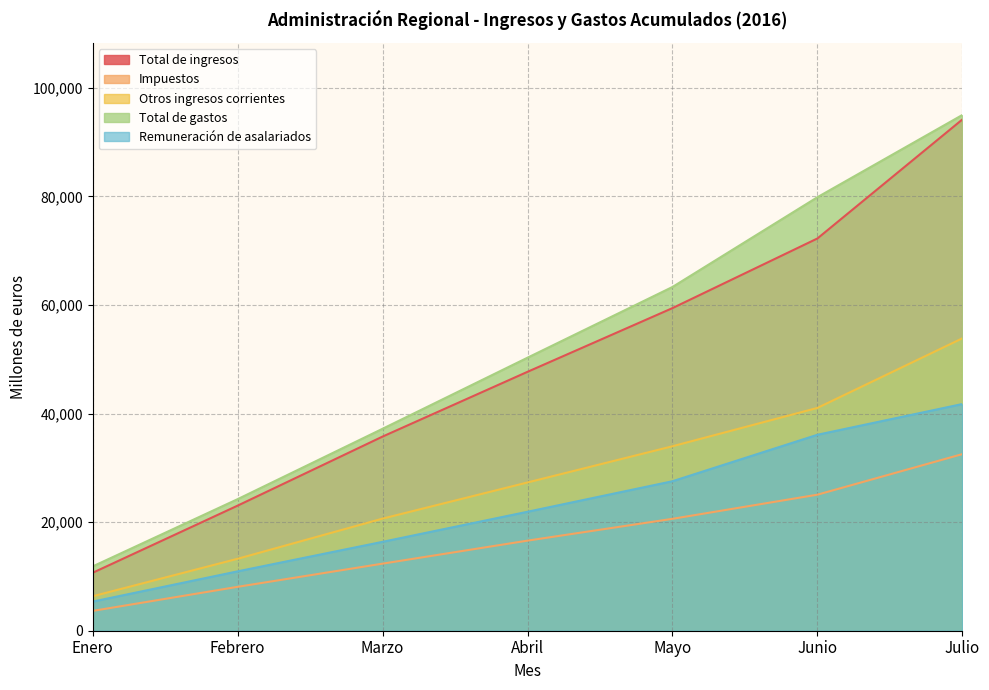

Reading left to right, extract all data points from this chart.

Total de ingresos: 10669	23037	35758	47686	59418	72246	94165
Impuestos: 3649	8085	12353	16592	20610	25056	32531
Otros ingresos corrientes: 6345	13251	20648	27306	33976	41038	53859
Total de gastos: 11843	24231	37196	50287	63312	79849	94995
Remuneración de asalariados: 5363	10935	16373	21912	27532	36092	41755